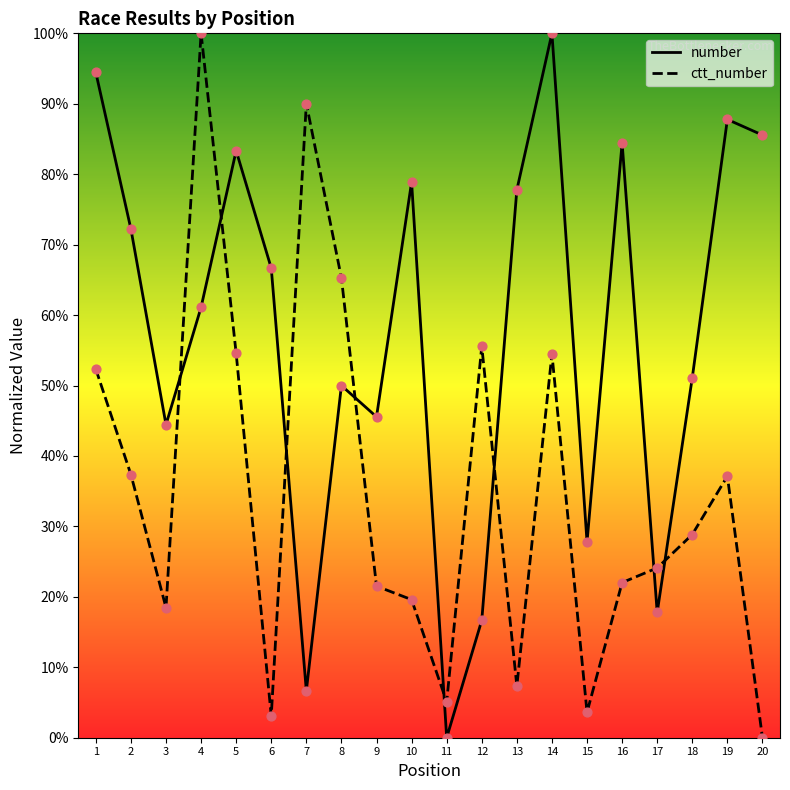

Which series contains the lowest Y value?

number